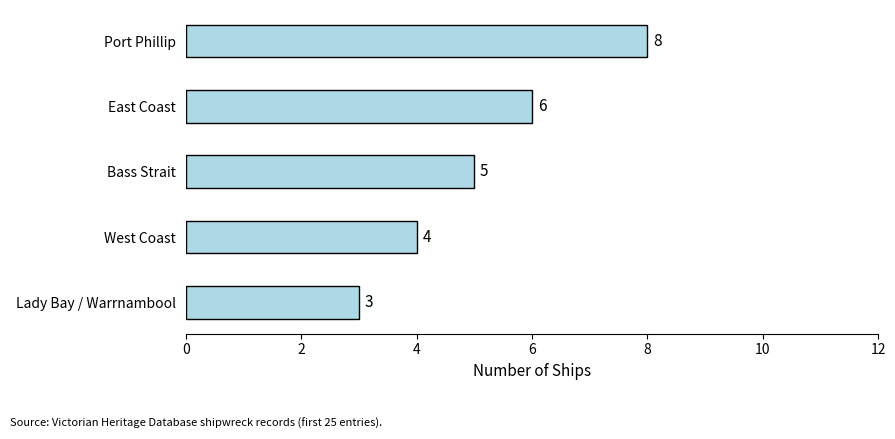

At which label is the value closest to 5?

Bass Strait